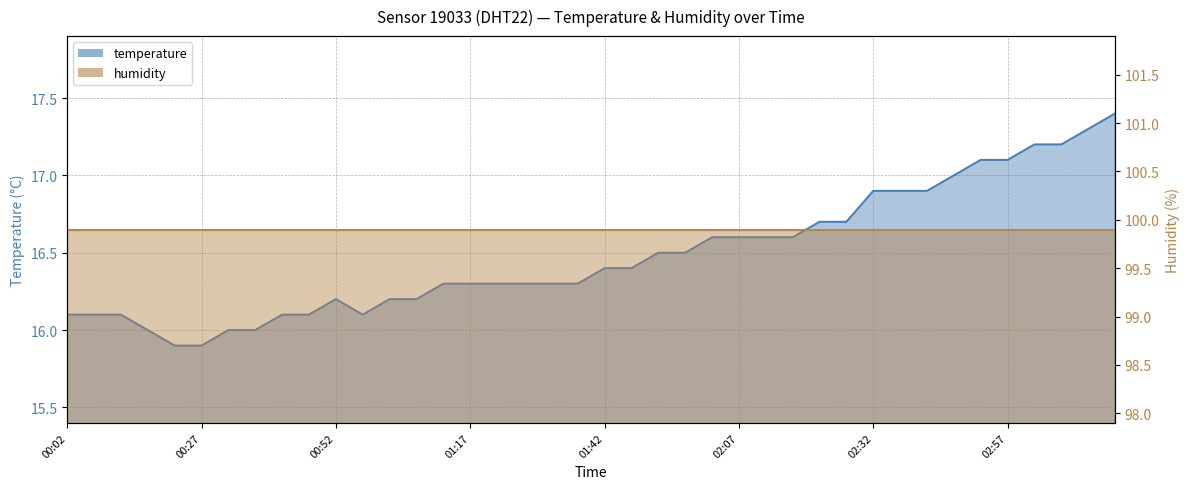

How many interior local valleys (lower than both neighbors) does the data have?

1